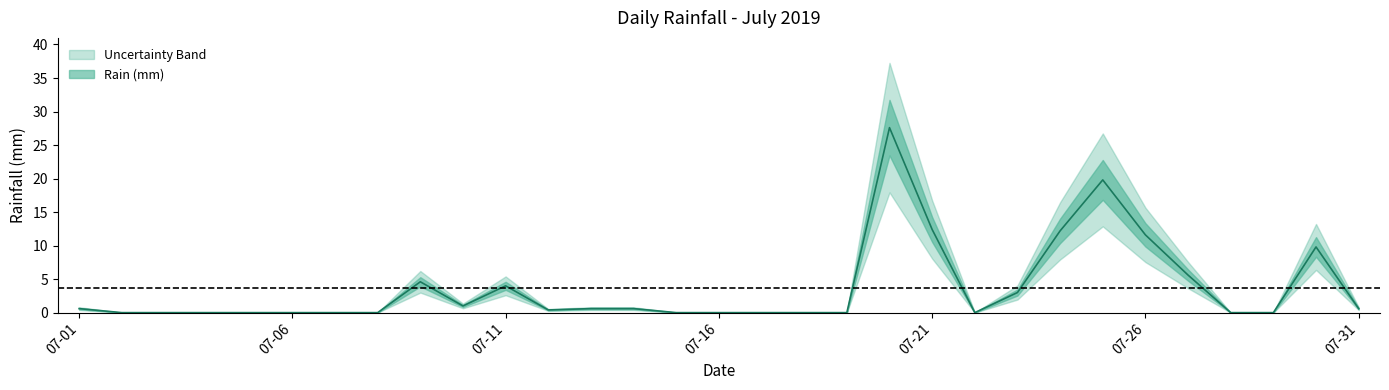

Rank the categories by value from highest to lowest.

2019-07-20, 2019-07-25, 2019-07-21, 2019-07-24, 2019-07-26, 2019-07-30, 2019-07-27, 2019-07-09, 2019-07-11, 2019-07-23, 2019-07-10, 2019-07-01, 2019-07-13, 2019-07-14, 2019-07-31, 2019-07-12, 2019-07-02, 2019-07-03, 2019-07-04, 2019-07-05, 2019-07-06, 2019-07-07, 2019-07-08, 2019-07-15, 2019-07-16, 2019-07-17, 2019-07-18, 2019-07-19, 2019-07-22, 2019-07-28, 2019-07-29